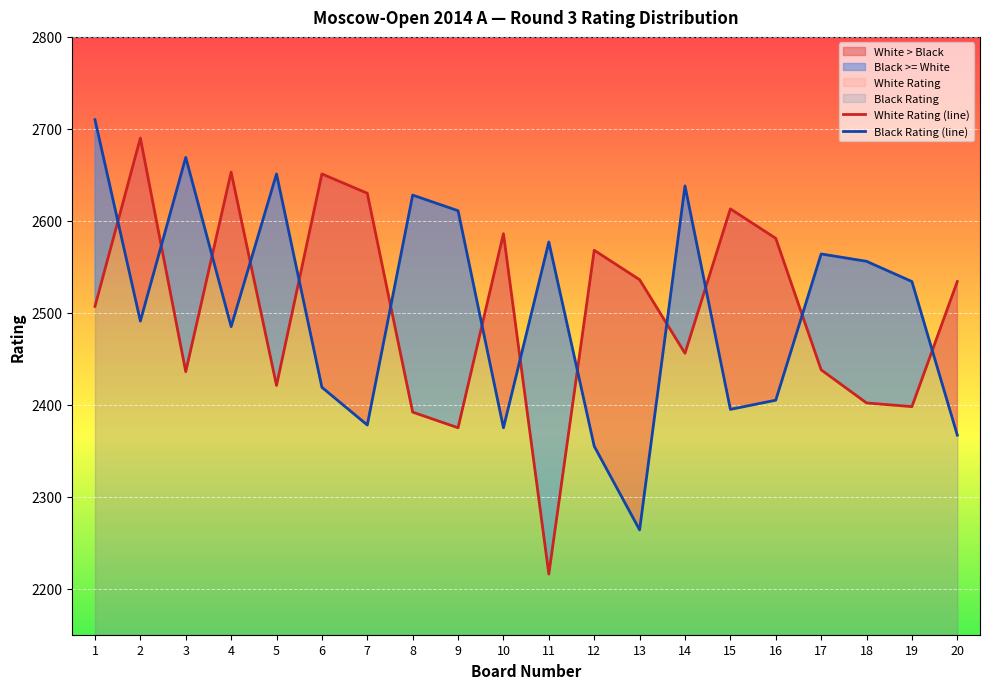

Which series has the largest range (max minus min)?

White Rating (line)